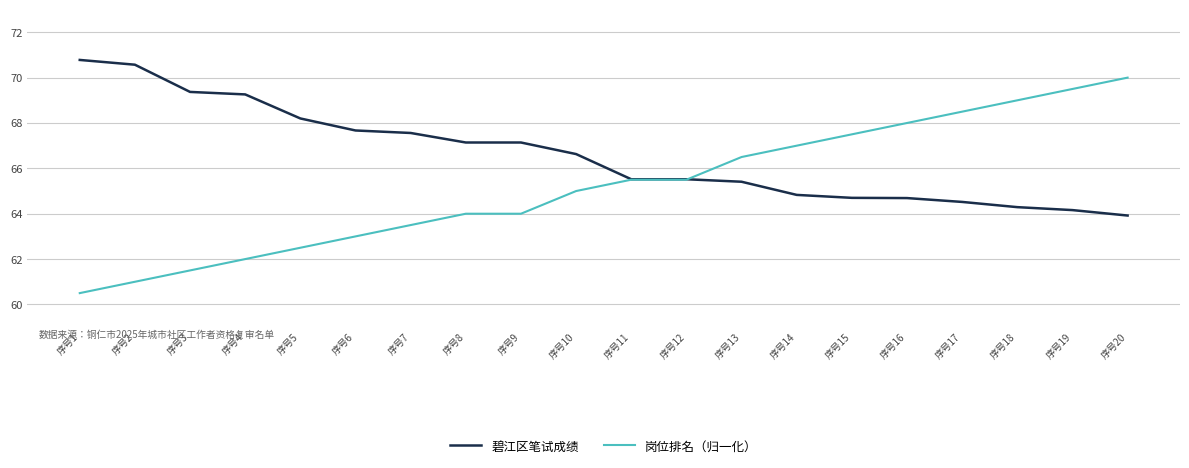

What is the minimum value shown in the chart?

60.5